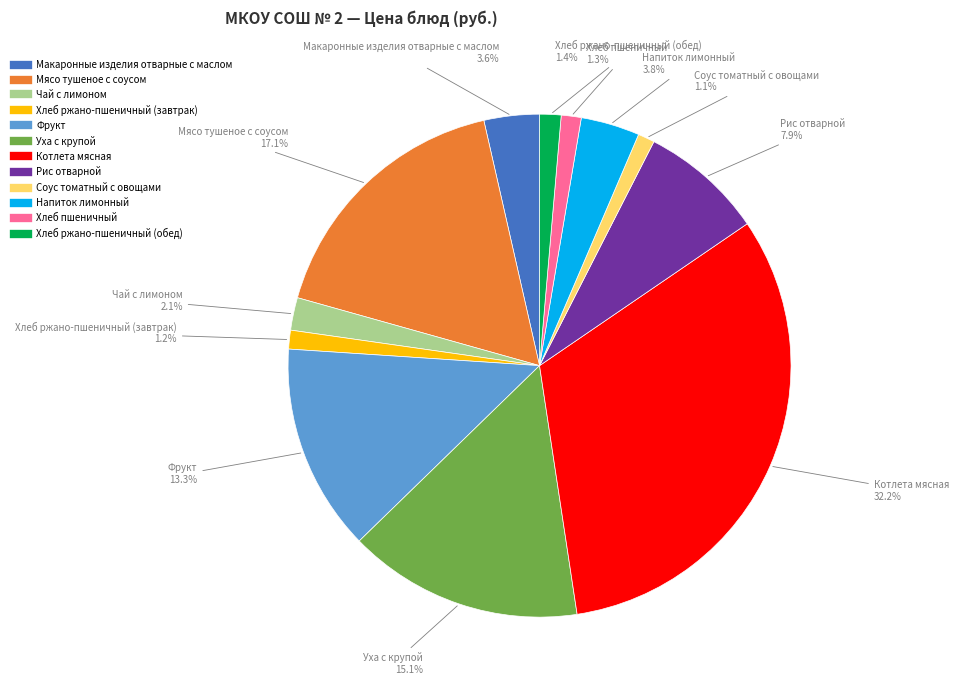

Is the sum of Макаронные изделия отварные с маслом and Соус томатный с овощами greater than half?

No